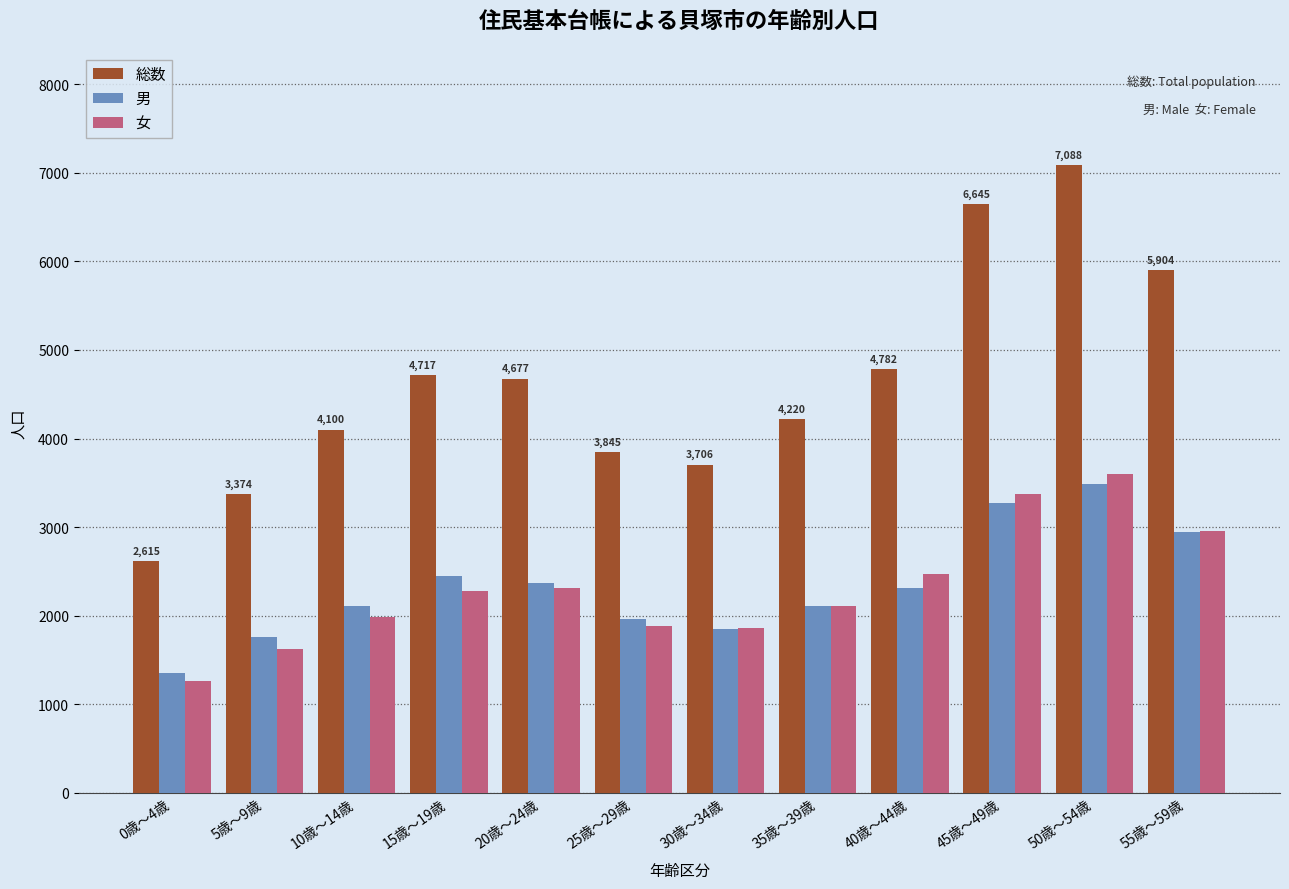

How many data points in 女 are less than 2274?

6